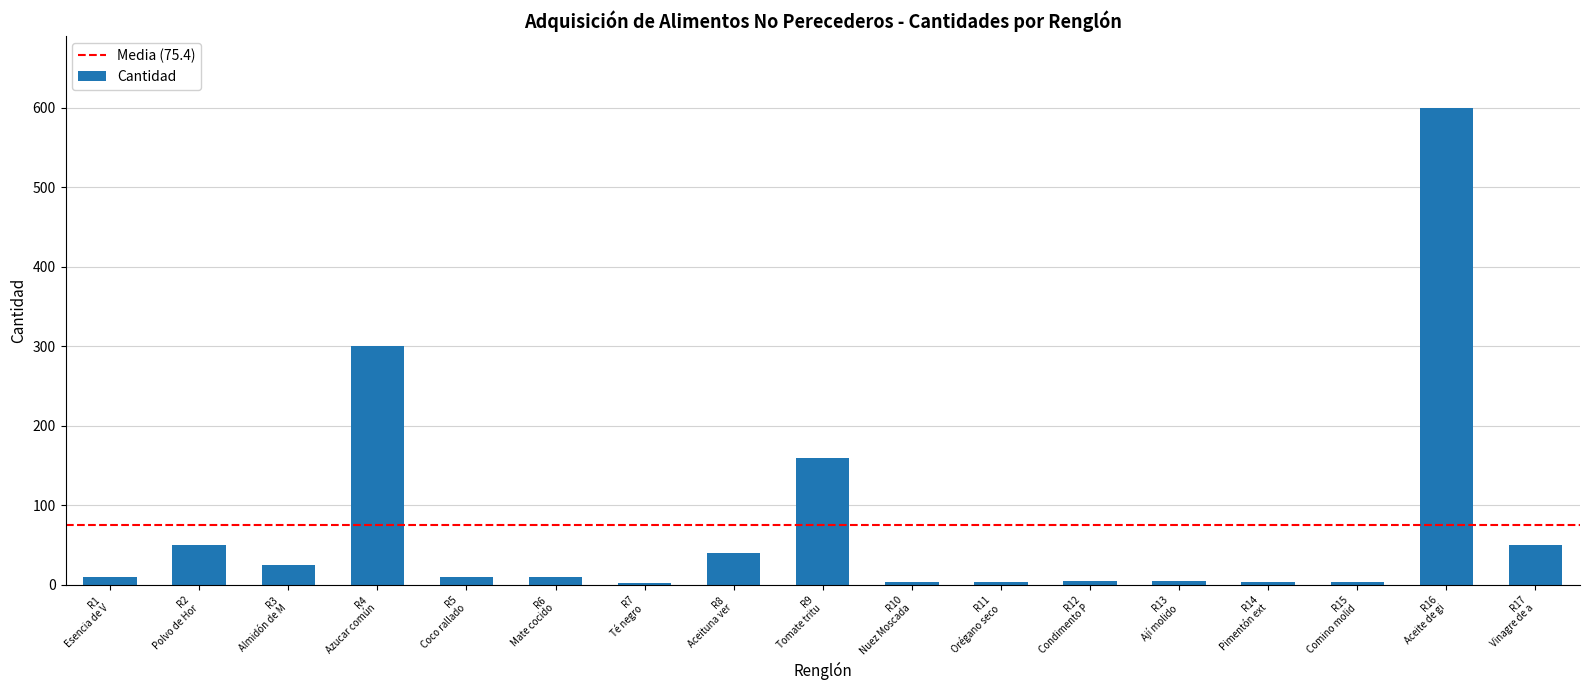

What is the sum of all values?

1282